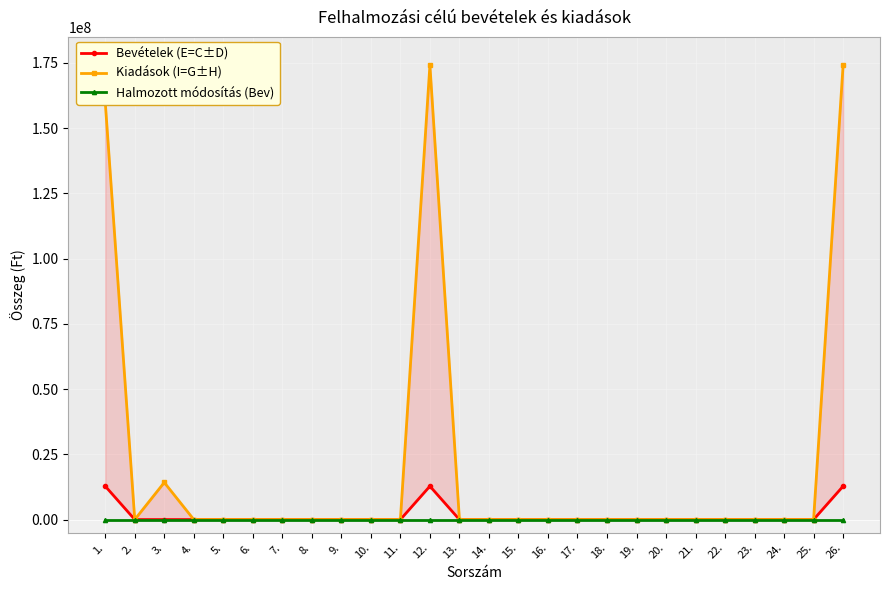

How many series are shown in this chart?

3